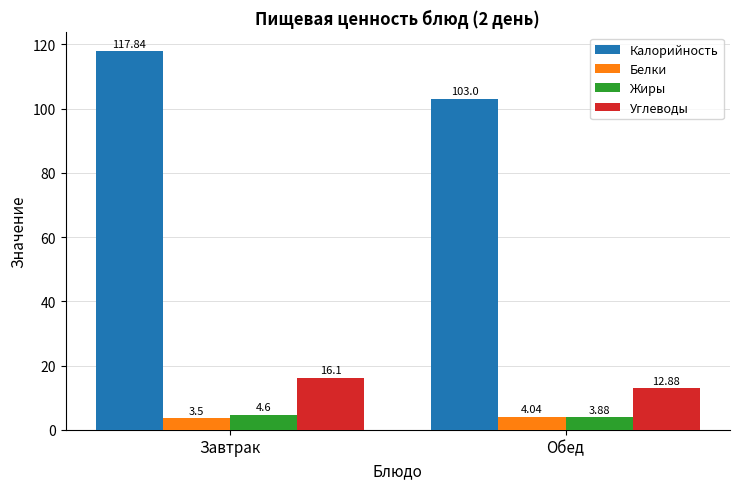

Is the value of Углеводы at Завтрак greater than the value of Жиры at Обед?

Yes